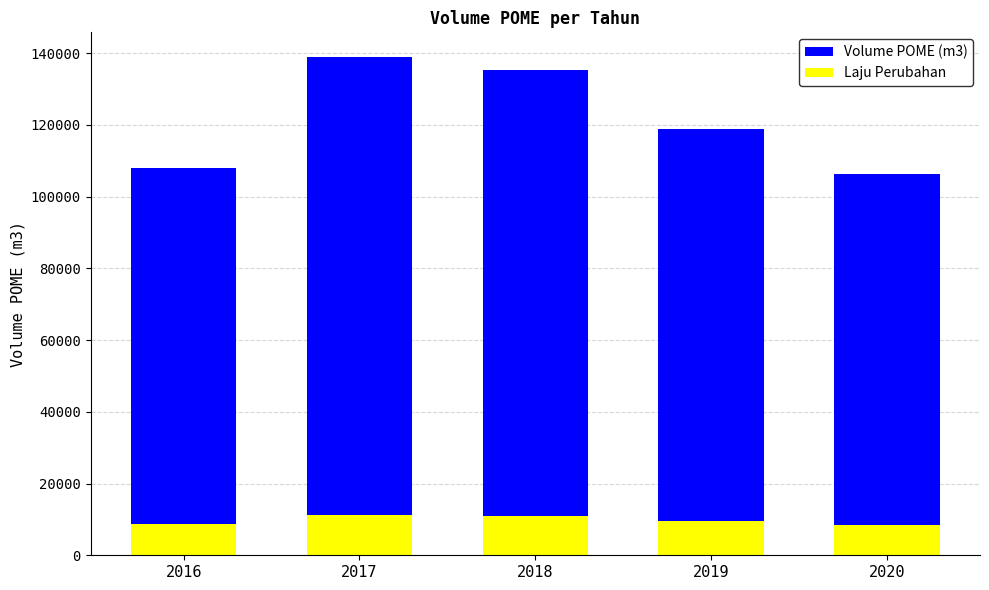

The Volume POME (m3) series shows 118902.0 at 2019. True or false?

True